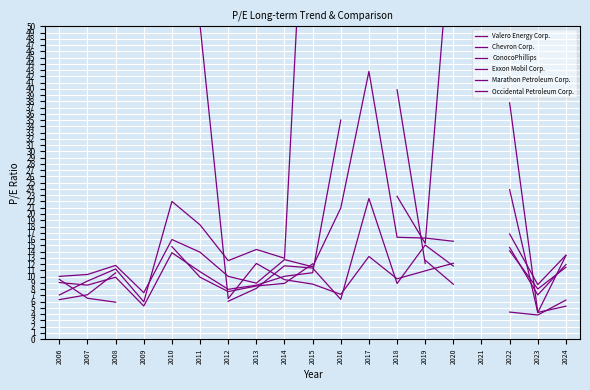

Between 2010 and 2015, which is larger?

2015